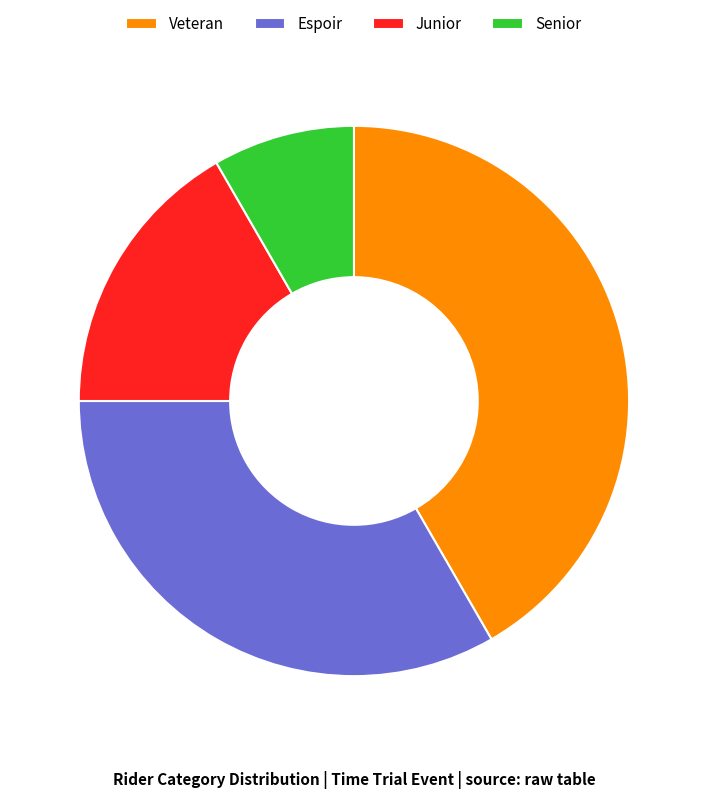

True or false: Veteran accounts for 56% of the total.

False